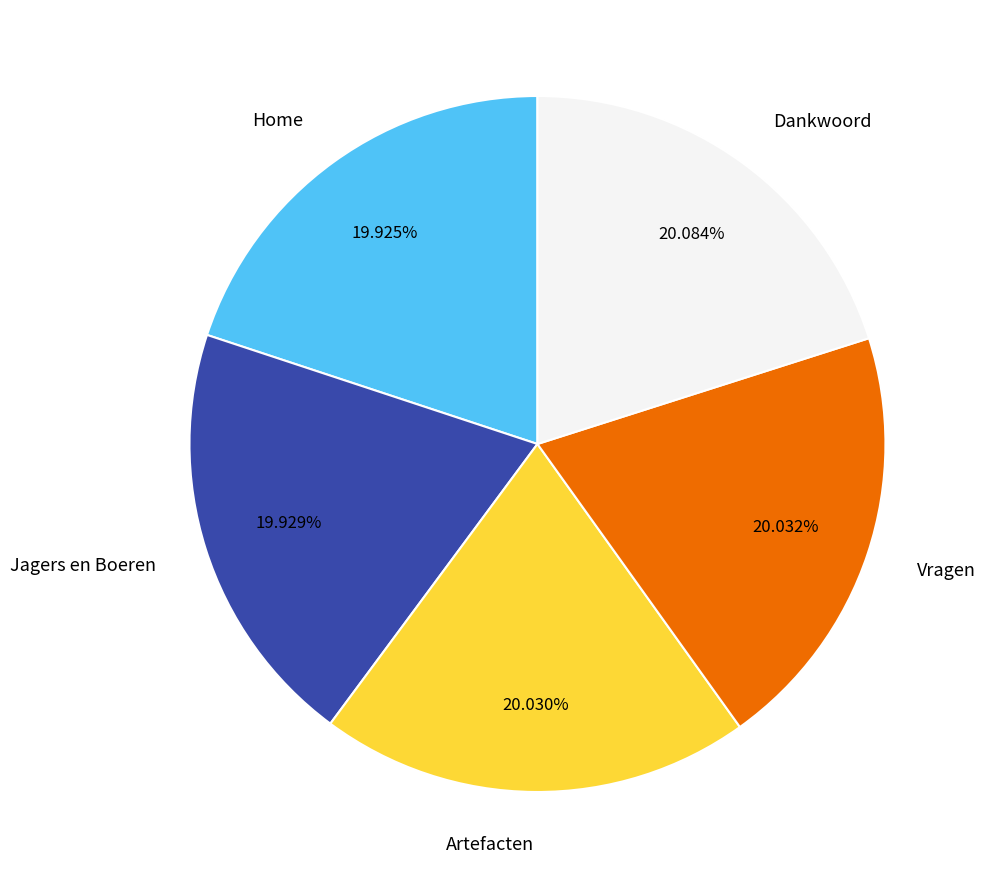

To the nearest percent, what is the average slice percentage?

20%